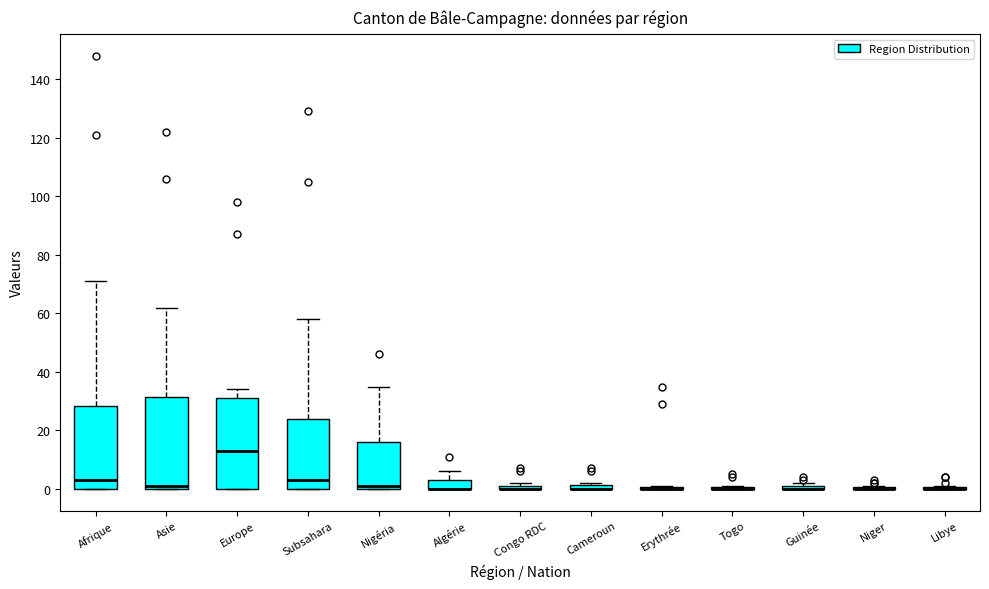

Where is the lower edge of the box for Europe on the y-axis? The values are not printed on the chart, so give them approximately, as read against the axis.

0